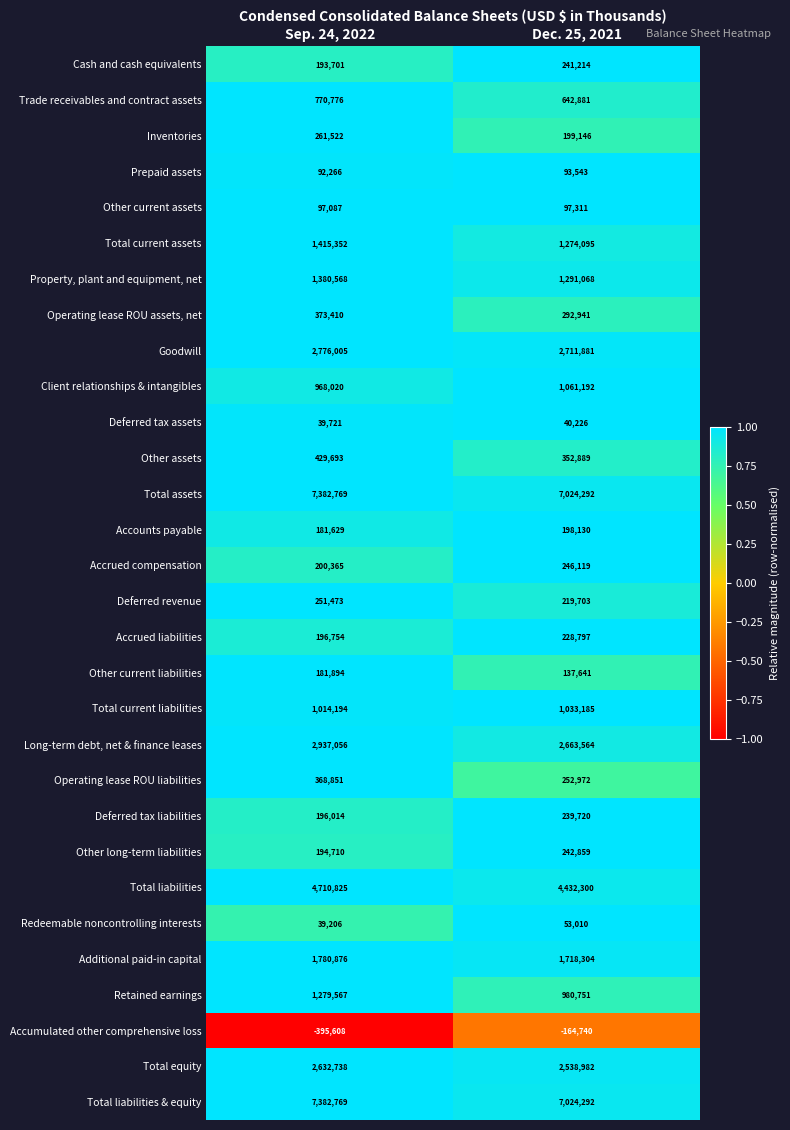

What is the maximum value shown in the chart?

7382769